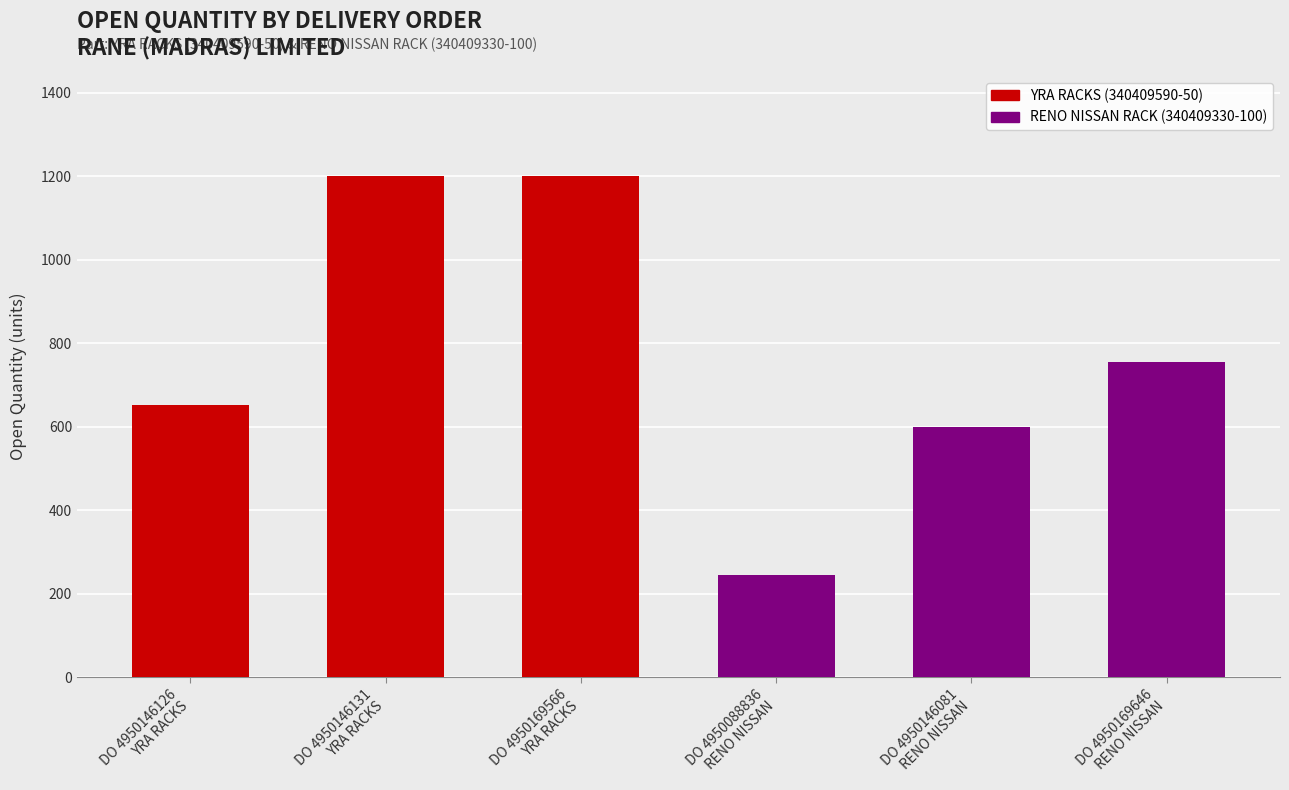

Are the bars grouped side by side (vs. stacked)?

No